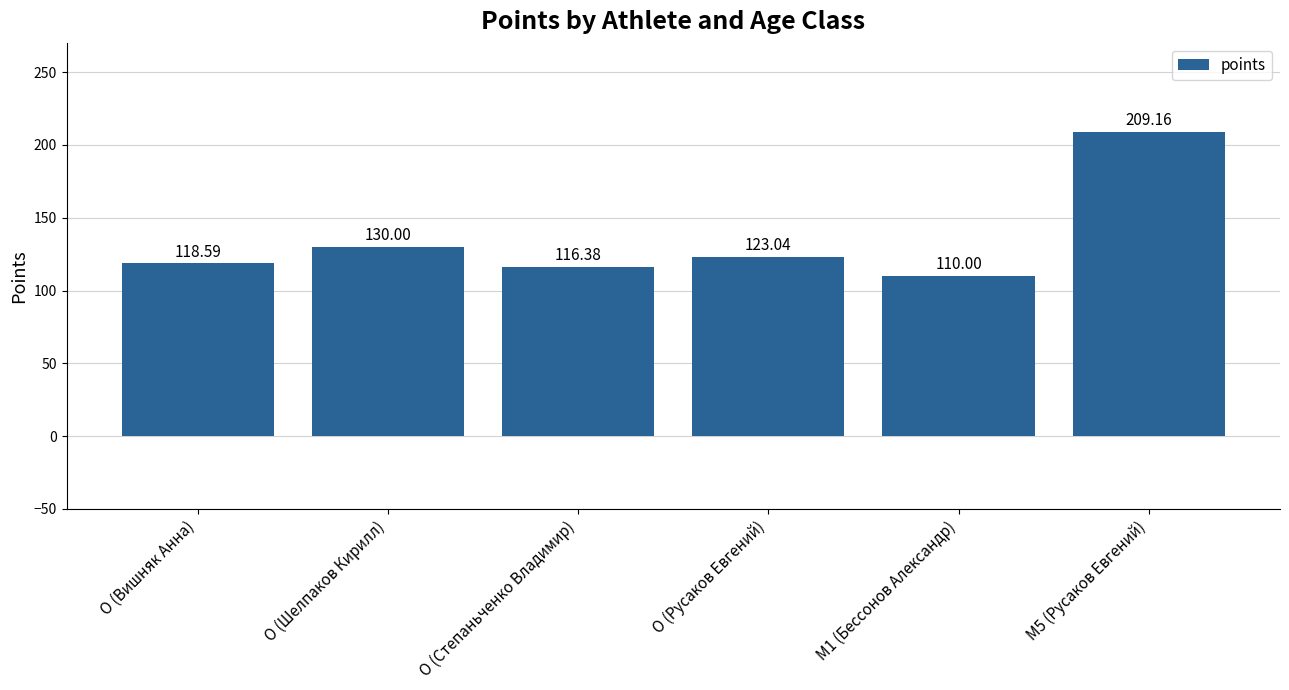

Which label corresponds to the largest value in the chart?

M5 (Русаков Евгений)